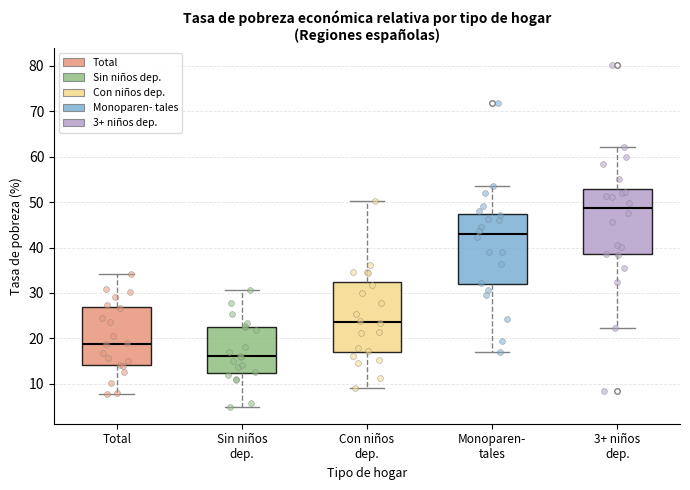

Reading left to right, transcribe this box plot: for each box, give where its median line is, the range the box spans, and where its two whiskers end, as read against the y-axis. The values are not printed on the chart, so give them approximately, as read against the axis.

Total: median 19, box 14 to 27, whiskers 8 to 34
Sin niños dep.: median 16, box 12 to 23, whiskers 5 to 31
Con niños dep.: median 24, box 17 to 32, whiskers 9 to 50
Monoparen- tales: median 43, box 32 to 47, whiskers 17 to 54
3+ niños dep.: median 49, box 39 to 53, whiskers 22 to 62